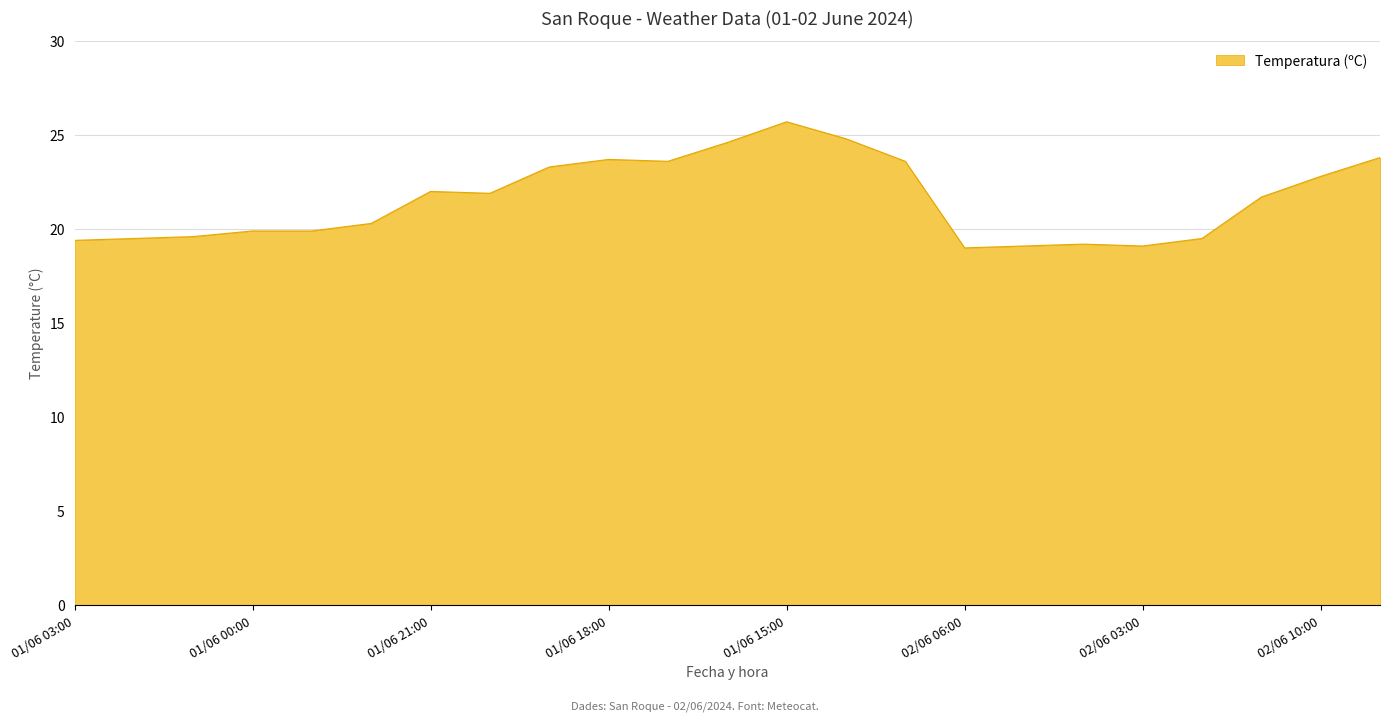

What is the minimum value shown in the chart?

19.0